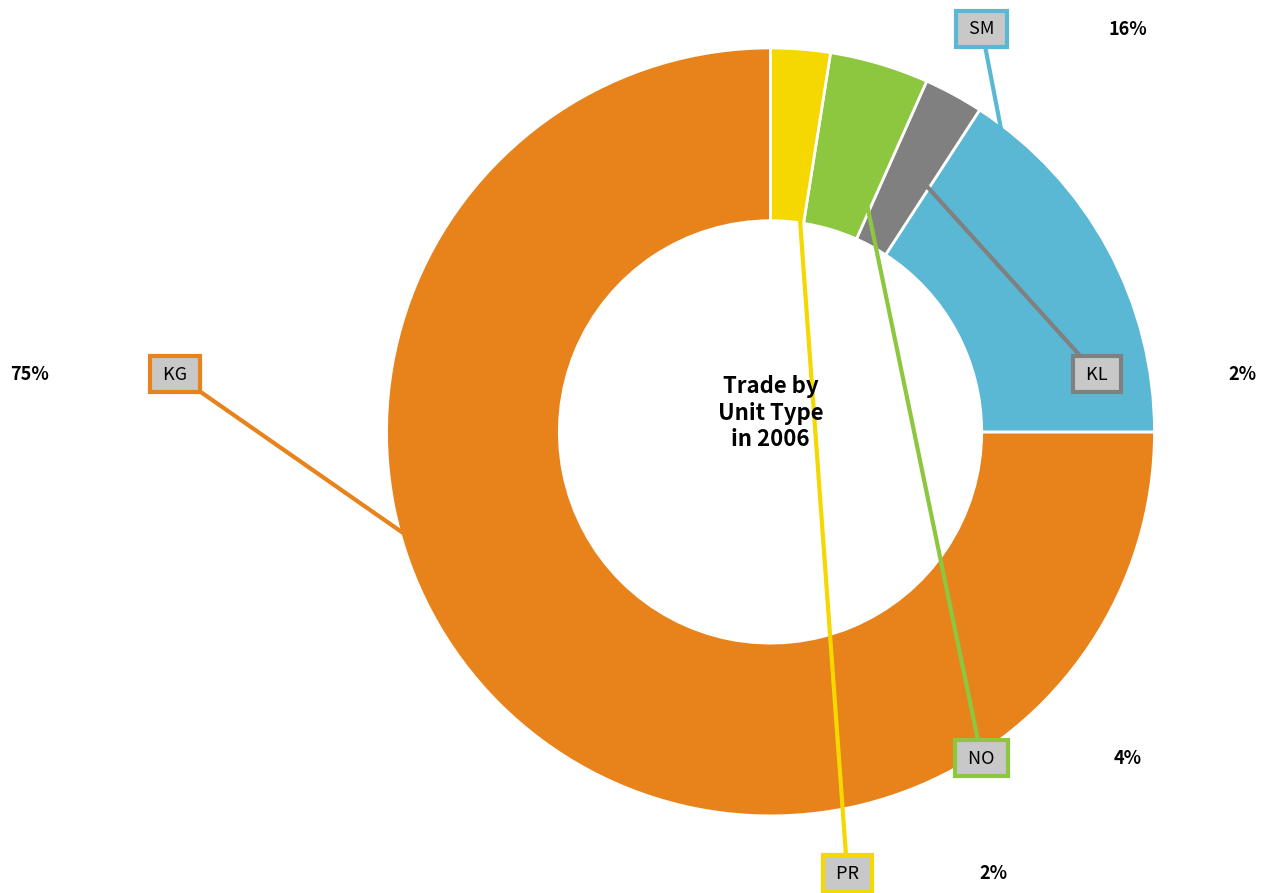

Rank the categories by value from highest to lowest.

KG, SM, NO, KL, PR